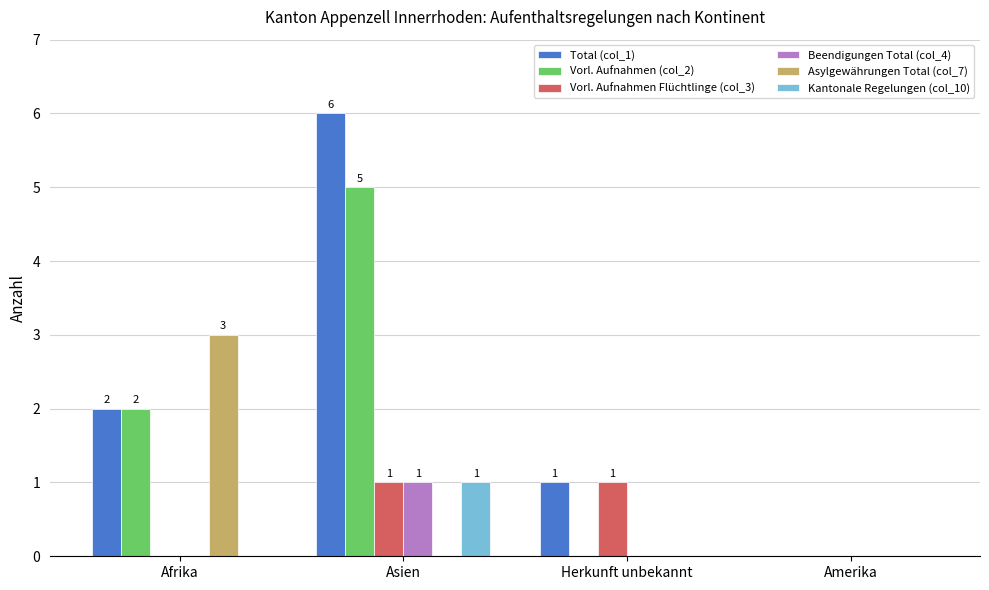

The value of Beendigungen Total (col_4) at Asien is 1. True or false?

True